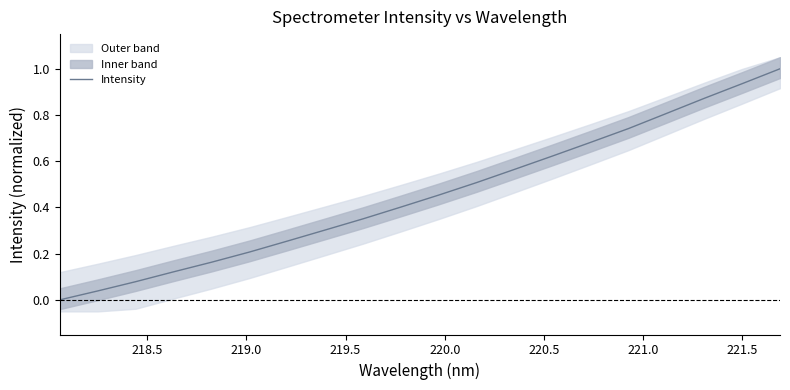

What is the difference between the second highest and minimum values?

0.9